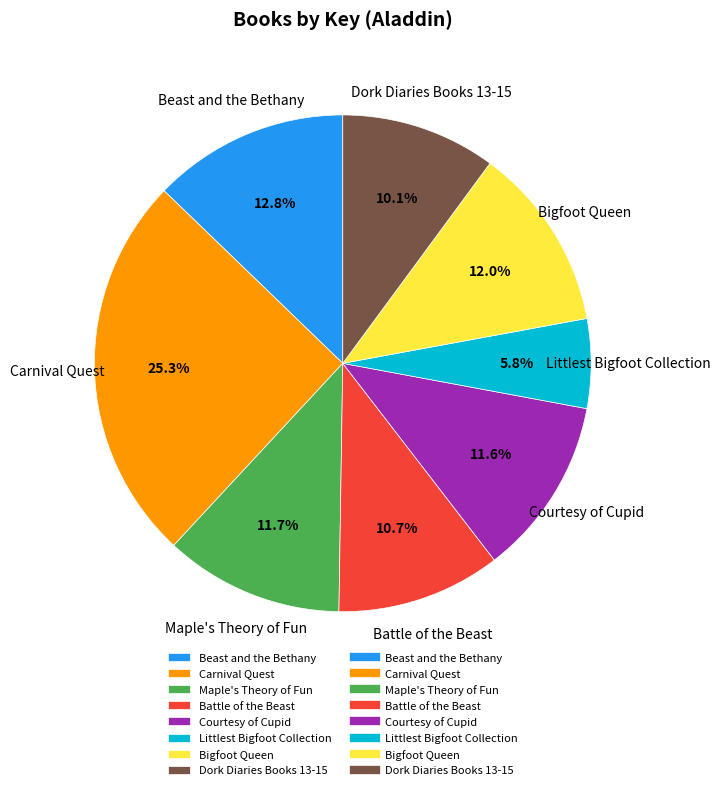

To the nearest percent, what is the average slice percentage?

12%